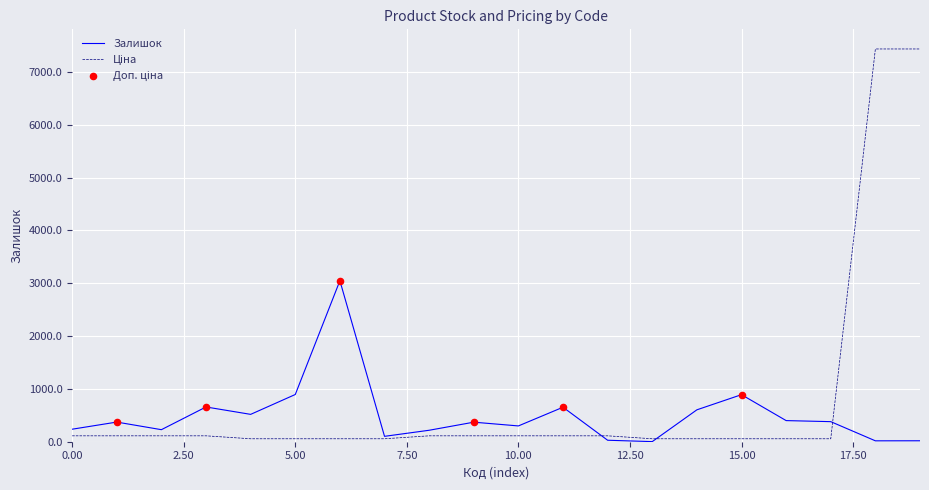

How many lines are shown in the chart?

2